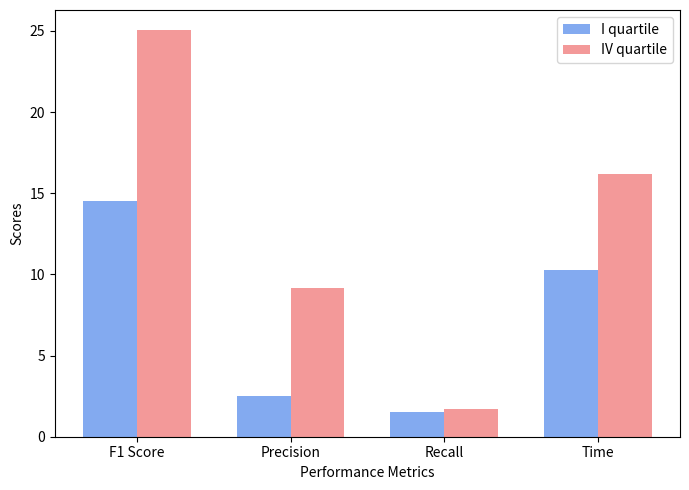

At F1 Score, list the series in order from largest to smallest.

IV quartile, I quartile